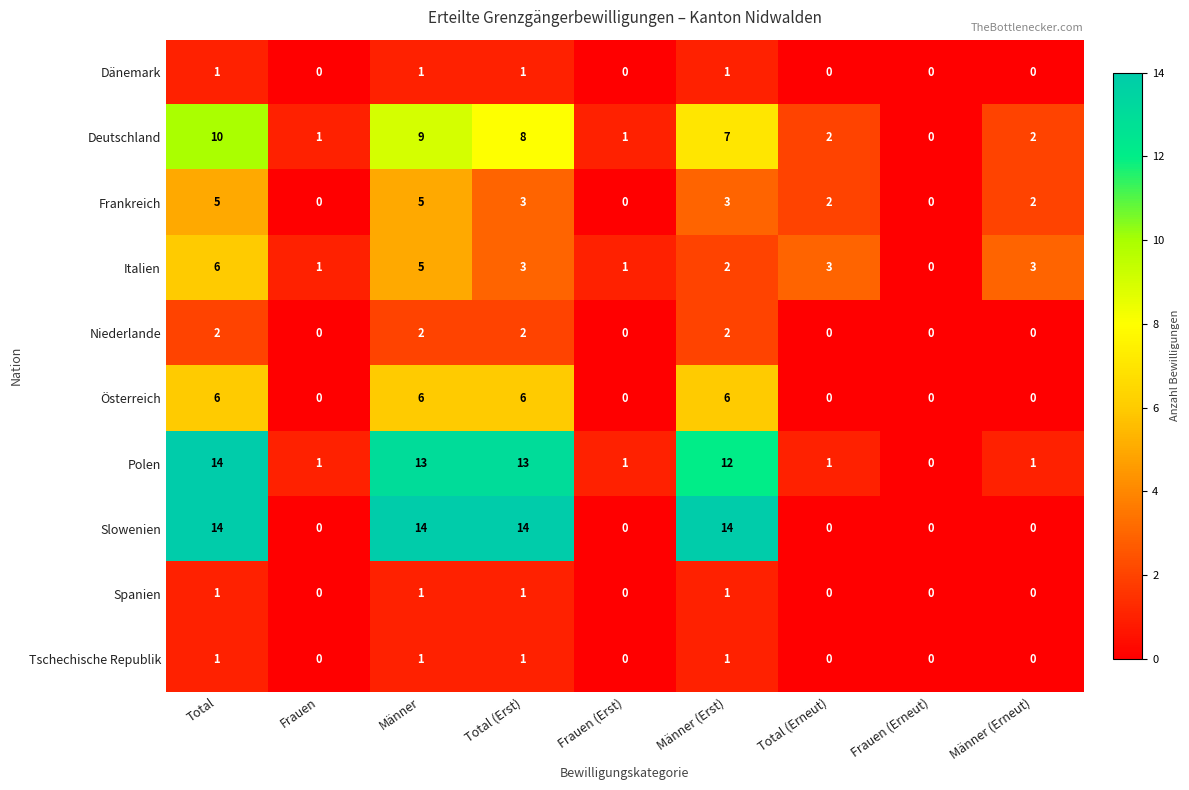

At which category is the sum across all series the highest?

Total